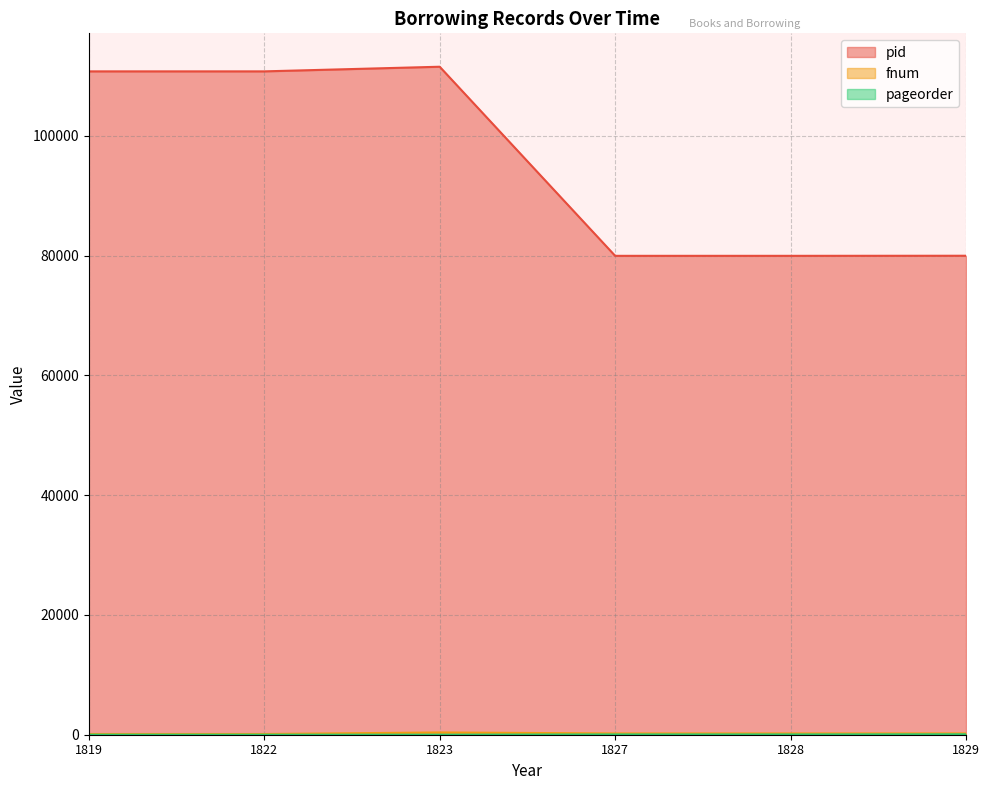

True or false: pid and pageorder cross at least once.

False